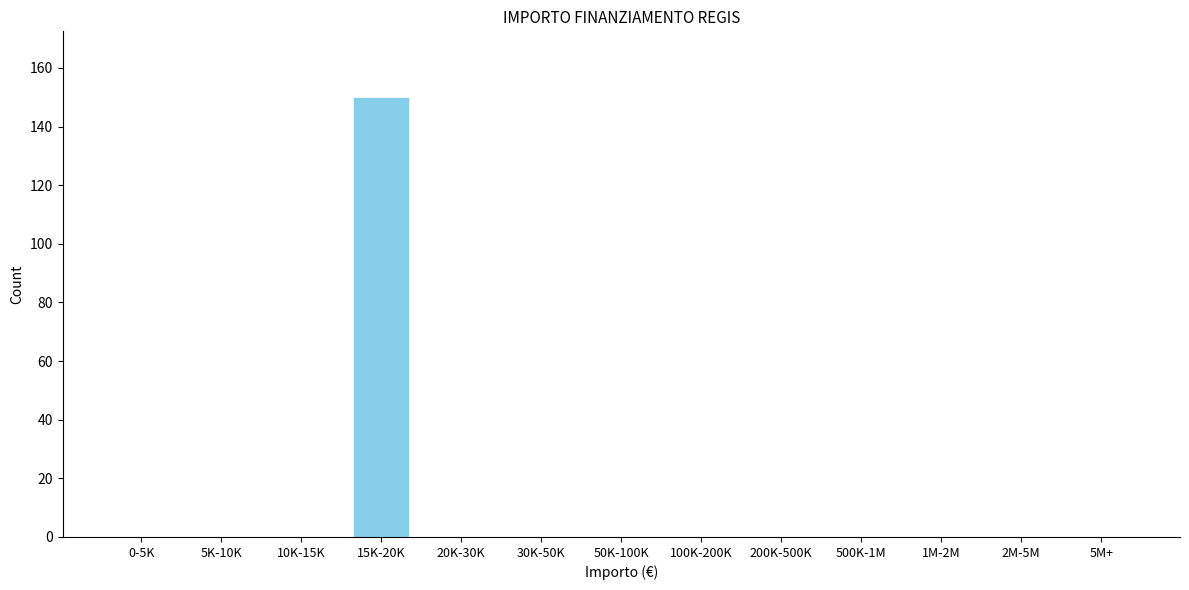

Reading right to left, list all the values displayed in this chart.

5M+=0	2M-5M=0	1M-2M=0	500K-1M=0	200K-500K=0	100K-200K=0	50K-100K=0	30K-50K=0	20K-30K=0	15K-20K=150	10K-15K=0	5K-10K=0	0-5K=0